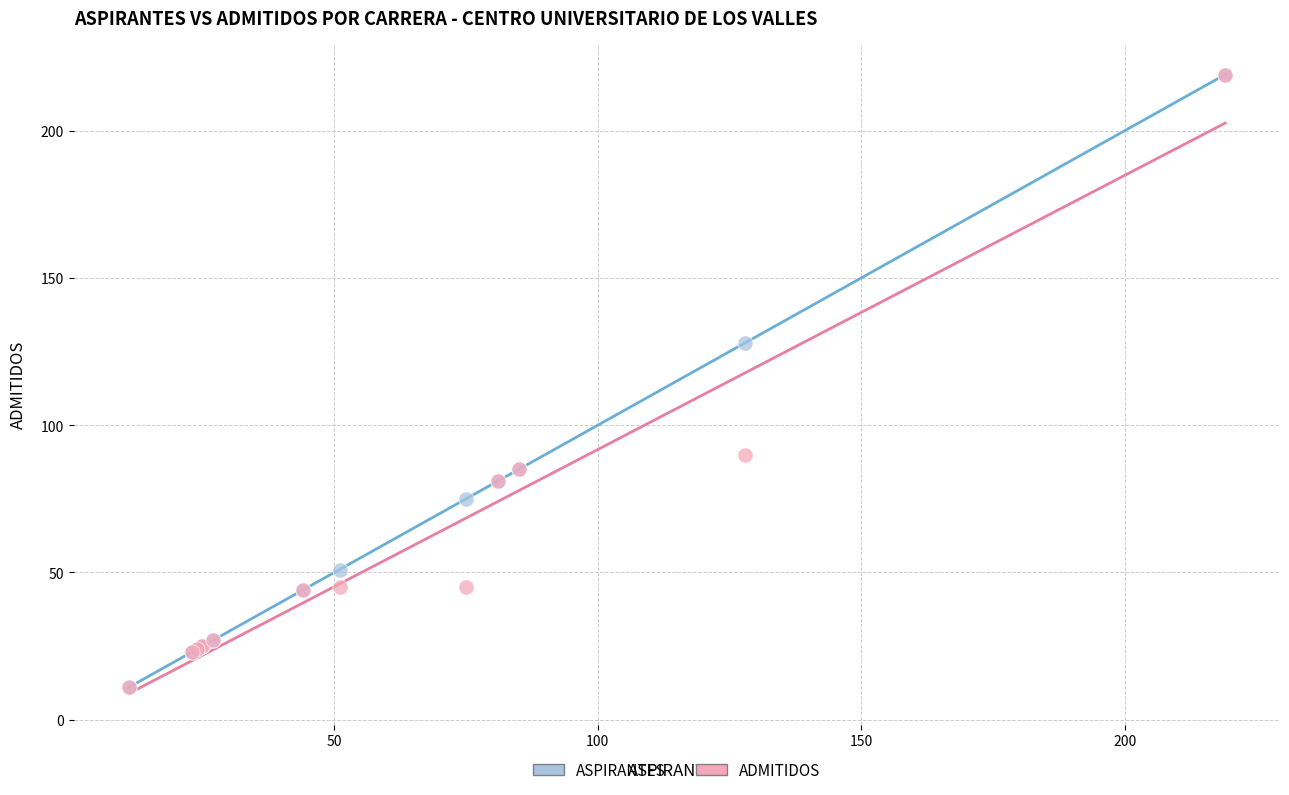

In the ADMITIDOS series, what Y value is closest to 115?

90